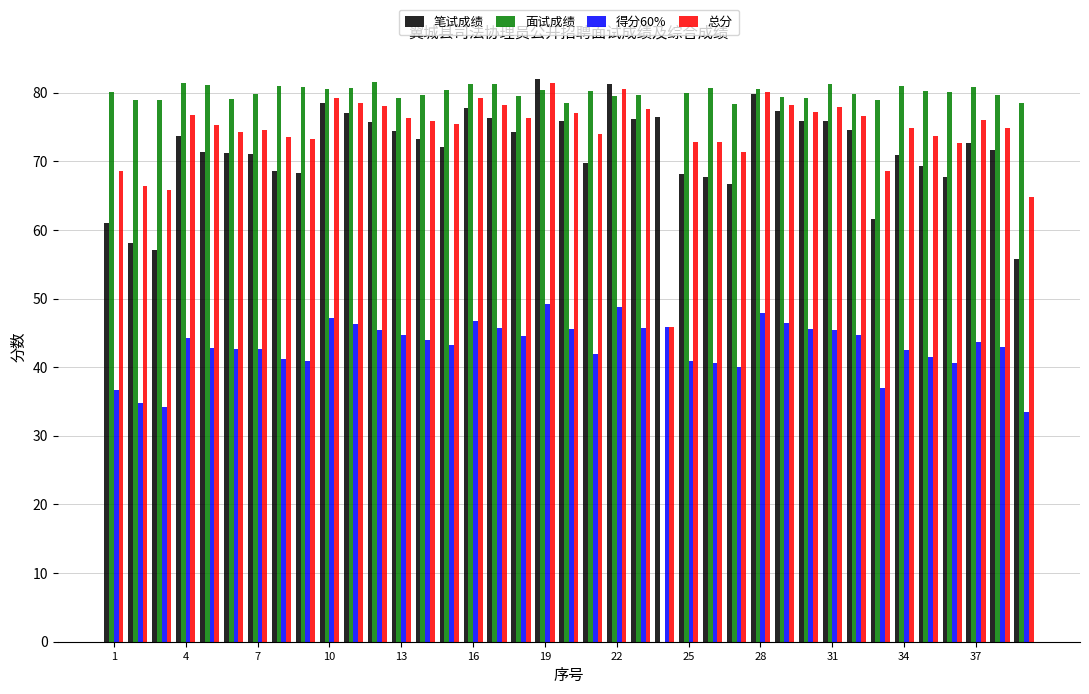

What are all the series names shown in the legend?

笔试成绩, 面试成绩, 得分60%, 总分